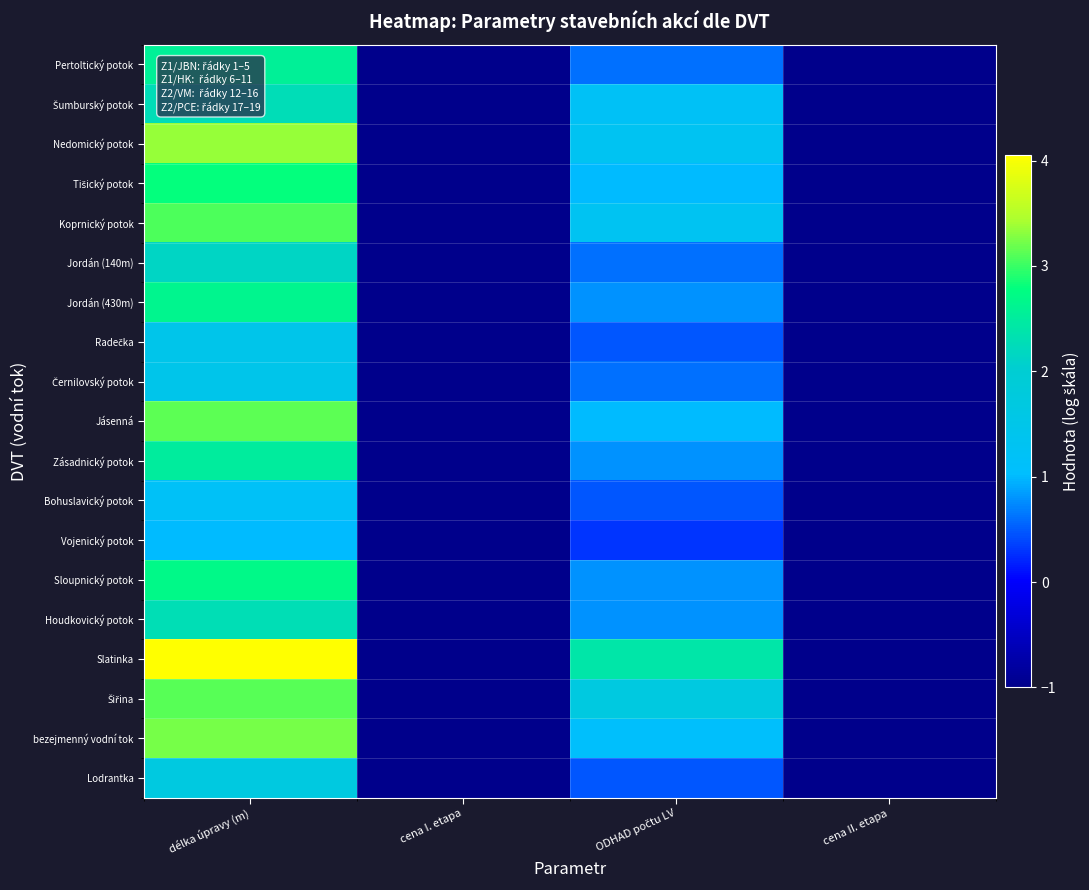

What is the total value across all series at délka úpravy (m)?

46.7